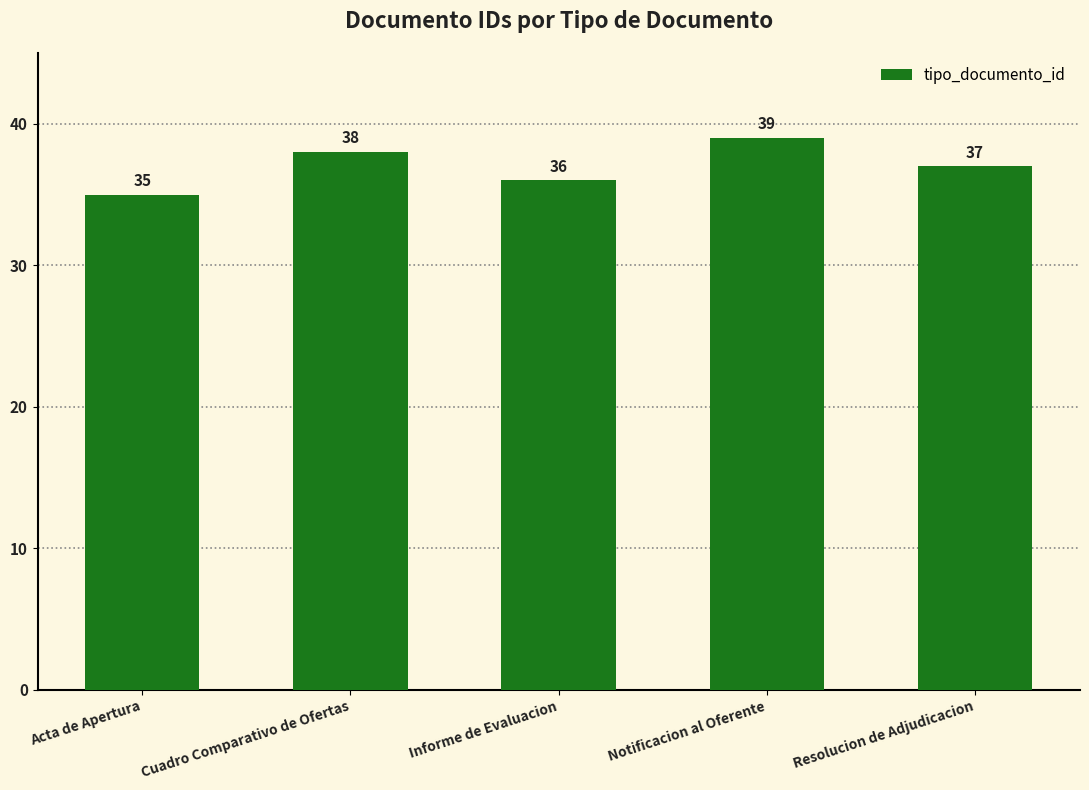

What is the label of the 2nd bar from the left?

Cuadro Comparativo de Ofertas